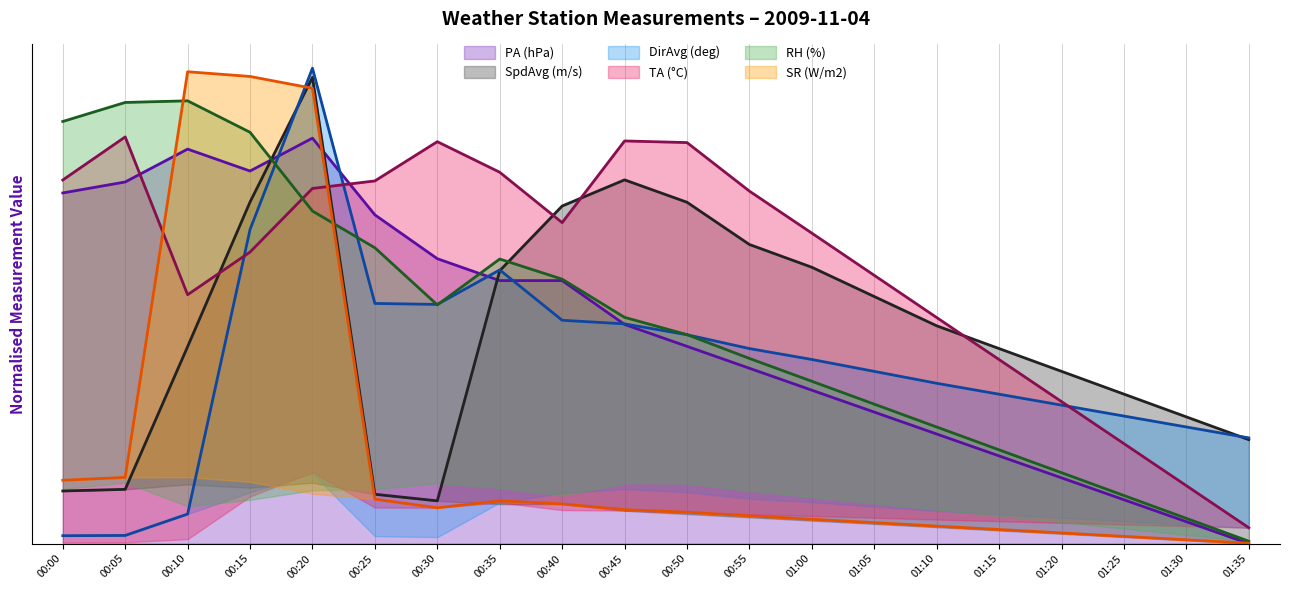

Reading right to left, extract all data points from this chart.

PA (hPa): 01:35=0.0	01:30=0.1	01:25=0.1	01:20=0.2	01:15=0.2	01:10=0.3	01:05=0.3	01:00=0.4	00:55=0.4	00:50=0.5	00:45=0.5	00:40=0.6	00:35=0.6	00:30=0.7	00:25=0.8	00:20=1.0	00:15=0.9	00:10=1.0	00:05=0.9	00:00=0.9
SpdAvg (m/s): 01:35=0.3	01:30=0.3	01:25=0.4	01:20=0.4	01:15=0.5	01:10=0.5	01:05=0.6	01:00=0.7	00:55=0.7	00:50=0.8	00:45=0.9	00:40=0.8	00:35=0.7	00:30=0.1	00:25=0.1	00:20=1.1	00:15=0.8	00:10=0.5	00:05=0.1	00:00=0.1
DirAvg (deg): 01:35=0.3	01:30=0.3	01:25=0.3	01:20=0.3	01:15=0.4	01:10=0.4	01:05=0.4	01:00=0.5	00:55=0.5	00:50=0.5	00:45=0.5	00:40=0.6	00:35=0.7	00:30=0.6	00:25=0.6	00:20=1.2	00:15=0.8	00:10=0.1	00:05=0.0	00:00=0.0
TA (°C): 01:35=0.0	01:30=0.1	01:25=0.2	01:20=0.4	01:15=0.5	01:10=0.6	01:05=0.7	01:00=0.8	00:55=0.9	00:50=1.0	00:45=1.0	00:40=0.8	00:35=0.9	00:30=1.0	00:25=0.9	00:20=0.9	00:15=0.7	00:10=0.6	00:05=1.0	00:00=0.9
RH (%): 01:35=0.0	01:30=0.1	01:25=0.1	01:20=0.2	01:15=0.2	01:10=0.3	01:05=0.3	01:00=0.4	00:55=0.5	00:50=0.5	00:45=0.6	00:40=0.7	00:35=0.7	00:30=0.6	00:25=0.7	00:20=0.8	00:15=1.0	00:10=1.1	00:05=1.1	00:00=1.0
SR (W/m2): 01:35=0.0	01:30=0.0	01:25=0.0	01:20=0.0	01:15=0.0	01:10=0.0	01:05=0.1	01:00=0.1	00:55=0.1	00:50=0.1	00:45=0.1	00:40=0.1	00:35=0.1	00:30=0.1	00:25=0.1	00:20=1.1	00:15=1.2	00:10=1.2	00:05=0.2	00:00=0.2